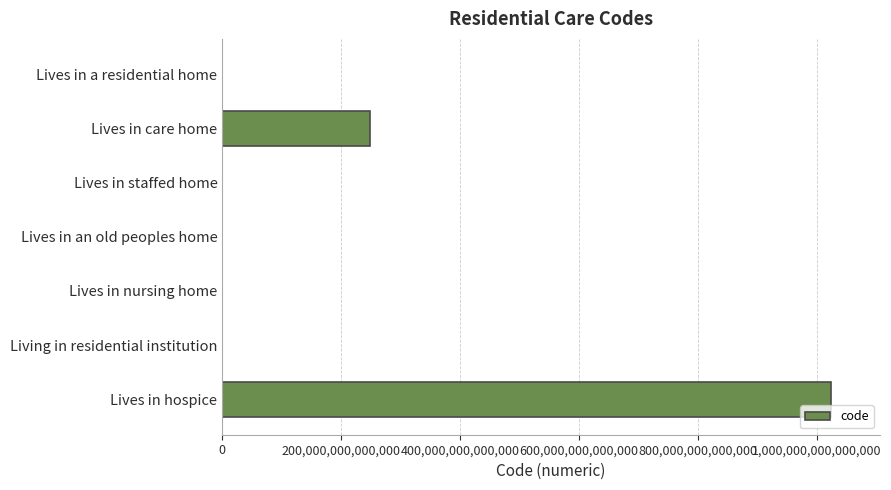

At which label is the value closest to 512385552765055?

Lives in care home